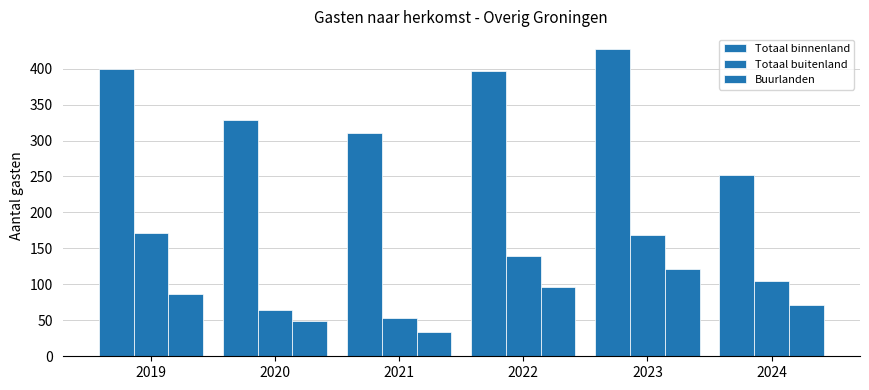

How many bars are there in total?

18